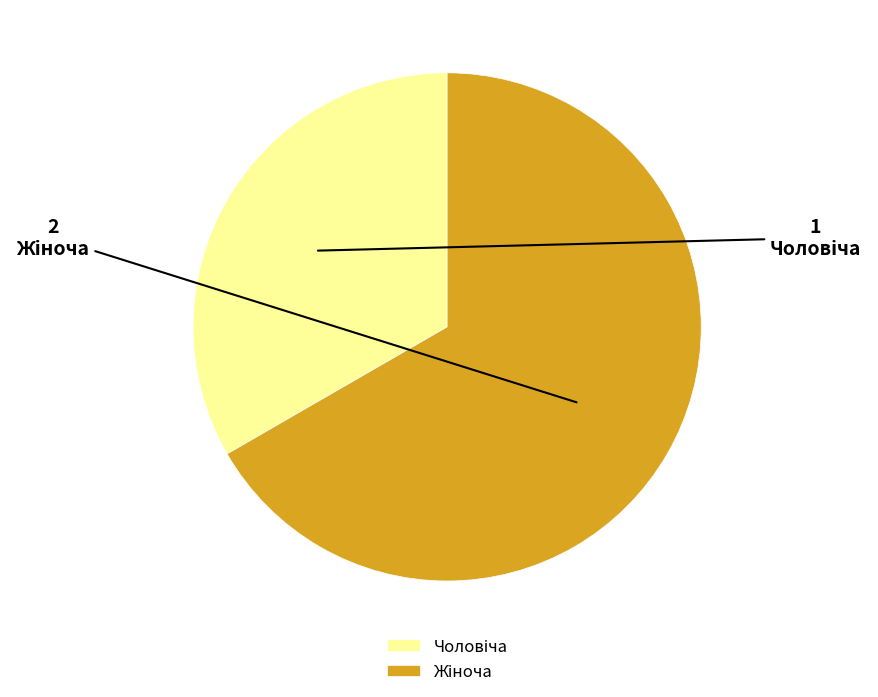

Does any single category account for the majority?

Yes